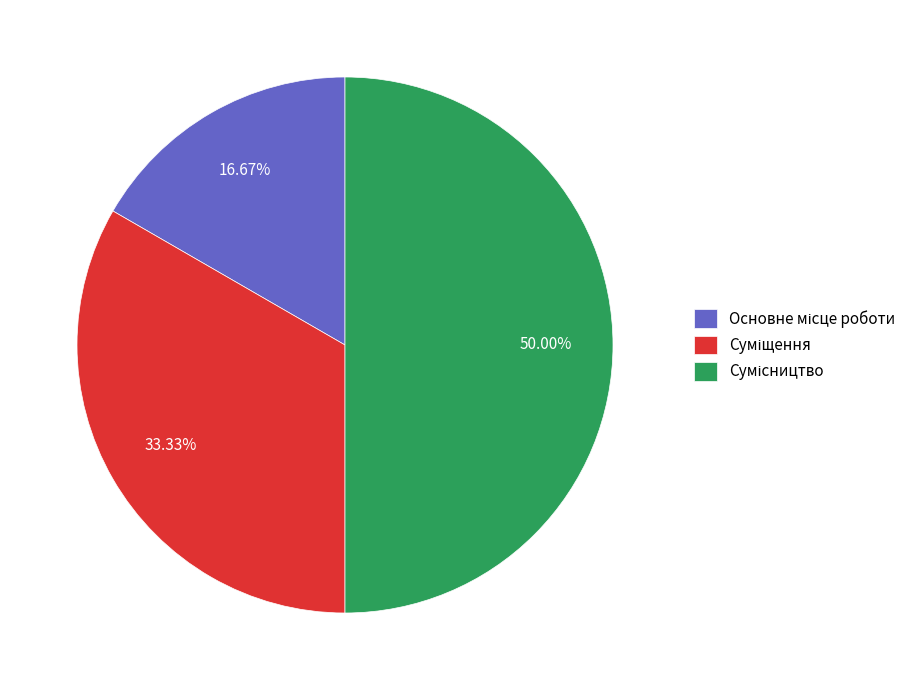

To the nearest percent, what portion does Суміщення represent?

33%